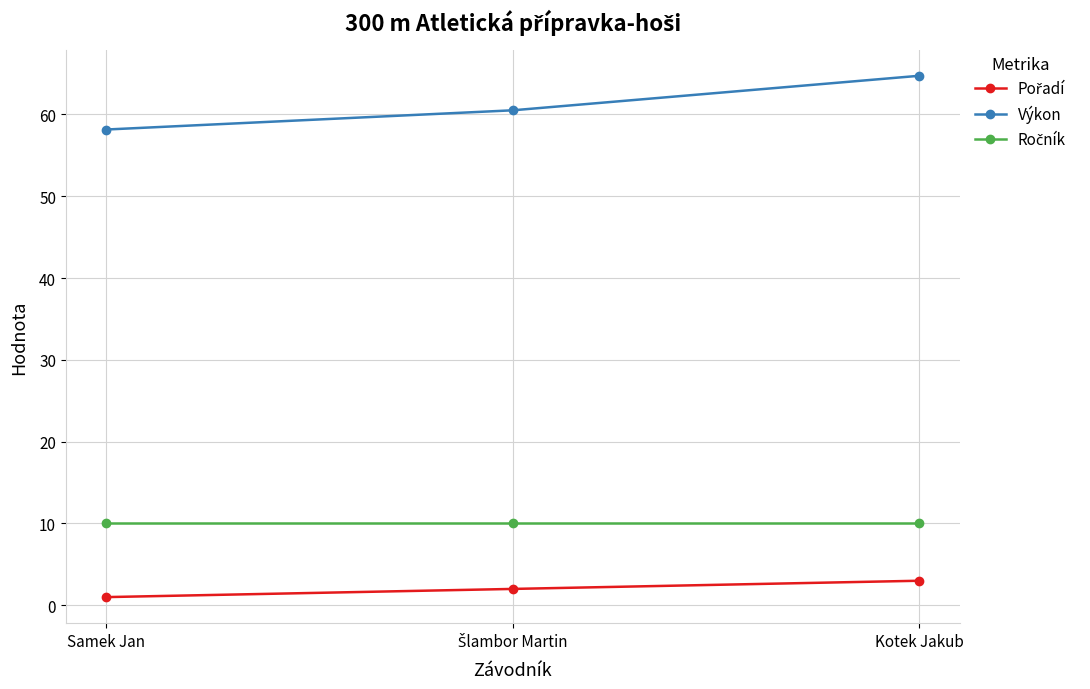

What is the spread (max minus min) of values at Kotek Jakub?

61.7